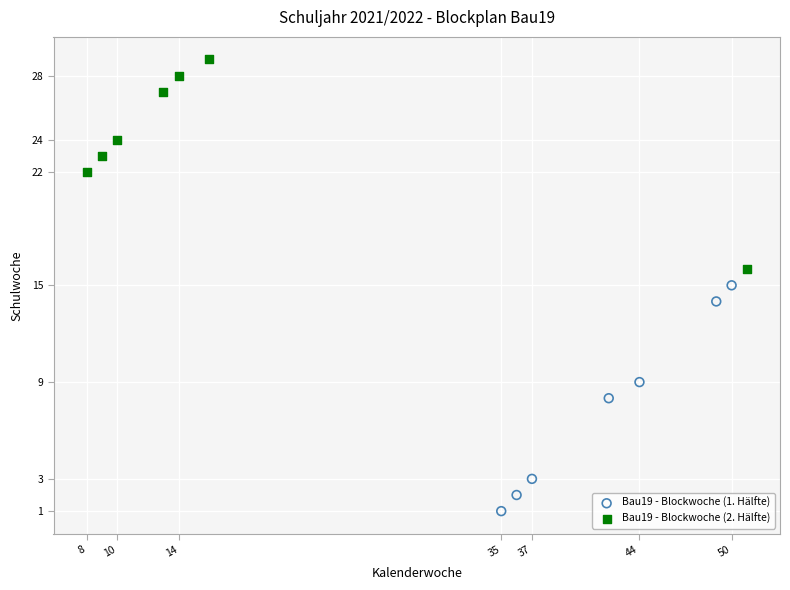

What are all the series names shown in the legend?

Bau19 - Blockwoche (1. Hälfte), Bau19 - Blockwoche (2. Hälfte)